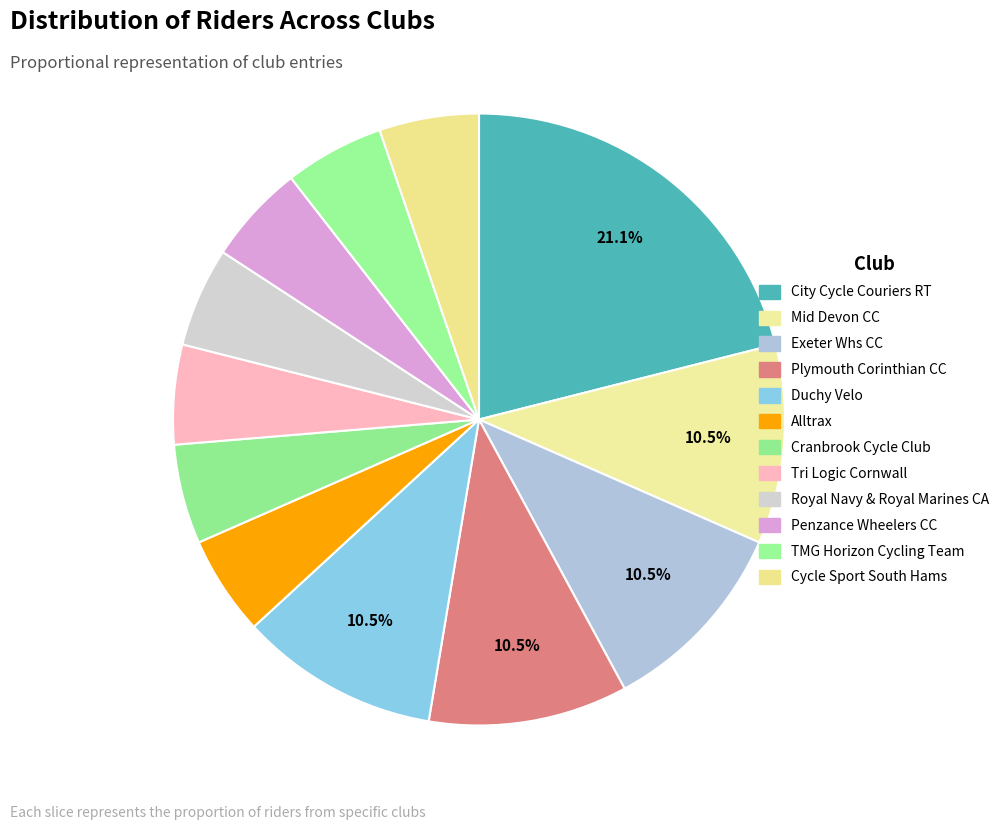

How many segments does this pie chart have?

12